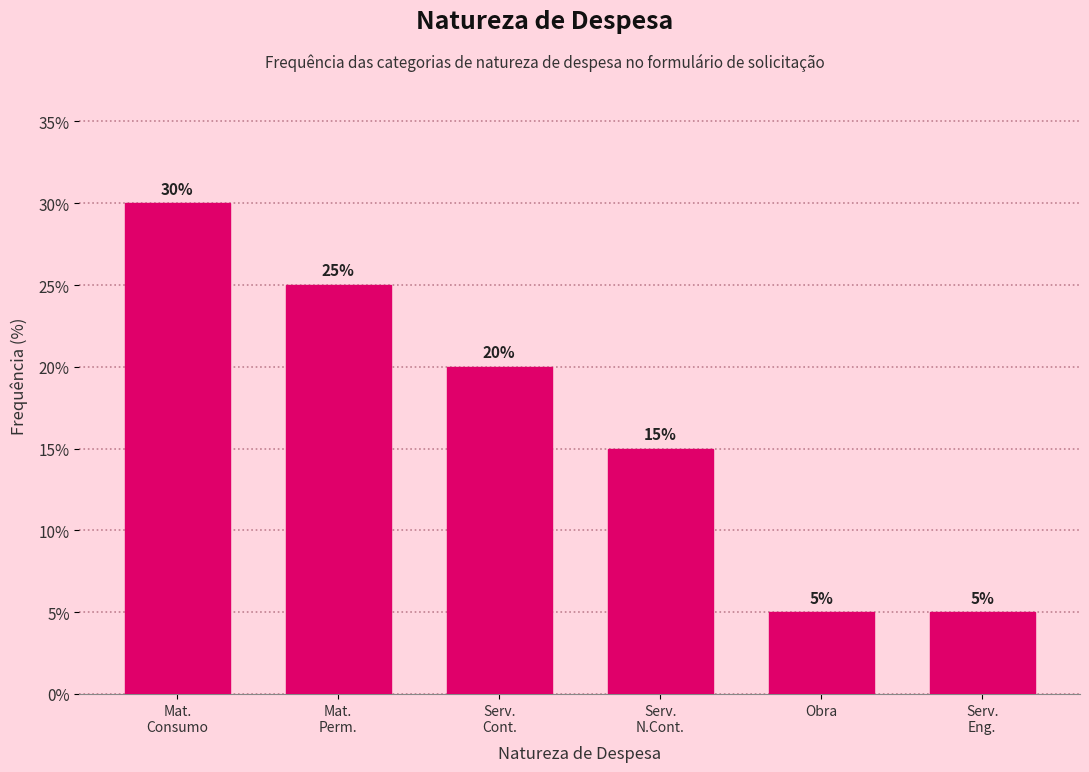

Reading left to right, extract all data points from this chart.

30	25	20	15	5	5